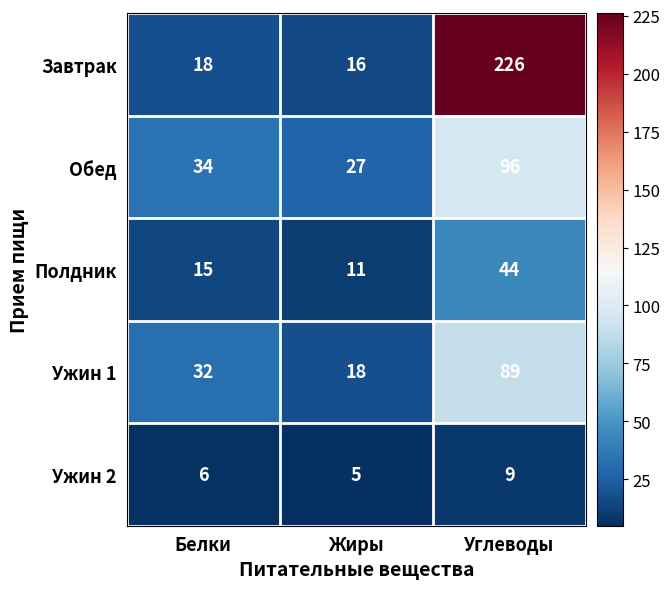

Between Жиры and Углеводы, which series saw the biggest shift?

Завтрак